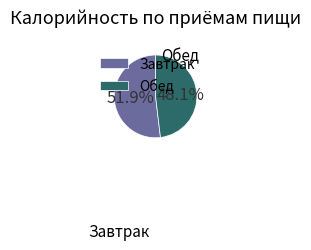

Which has a higher value, Обед or Завтрак?

Завтрак